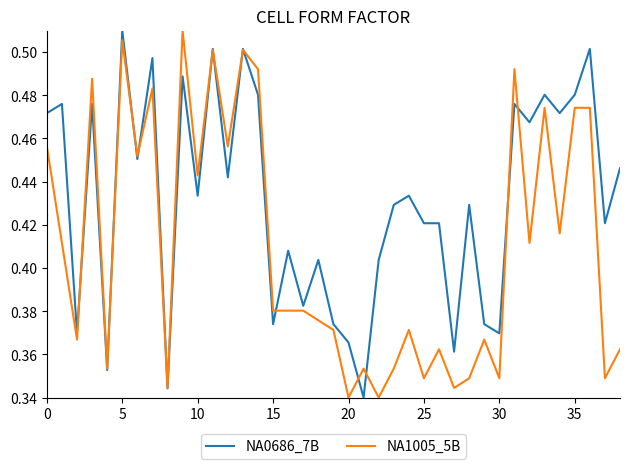

How many lines are shown in the chart?

2